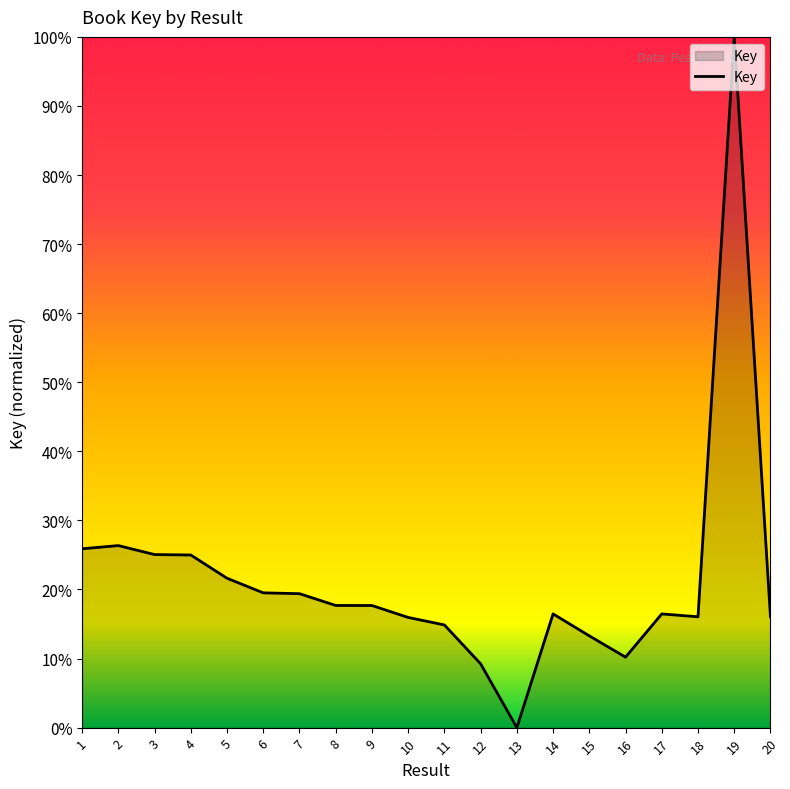

The value at 17 is 16.5. True or false?

True